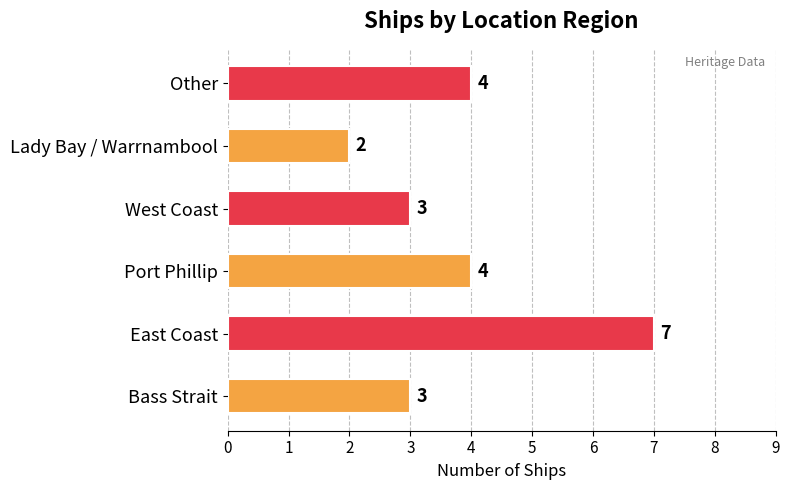

Count the values in the range 3 to 4.

4